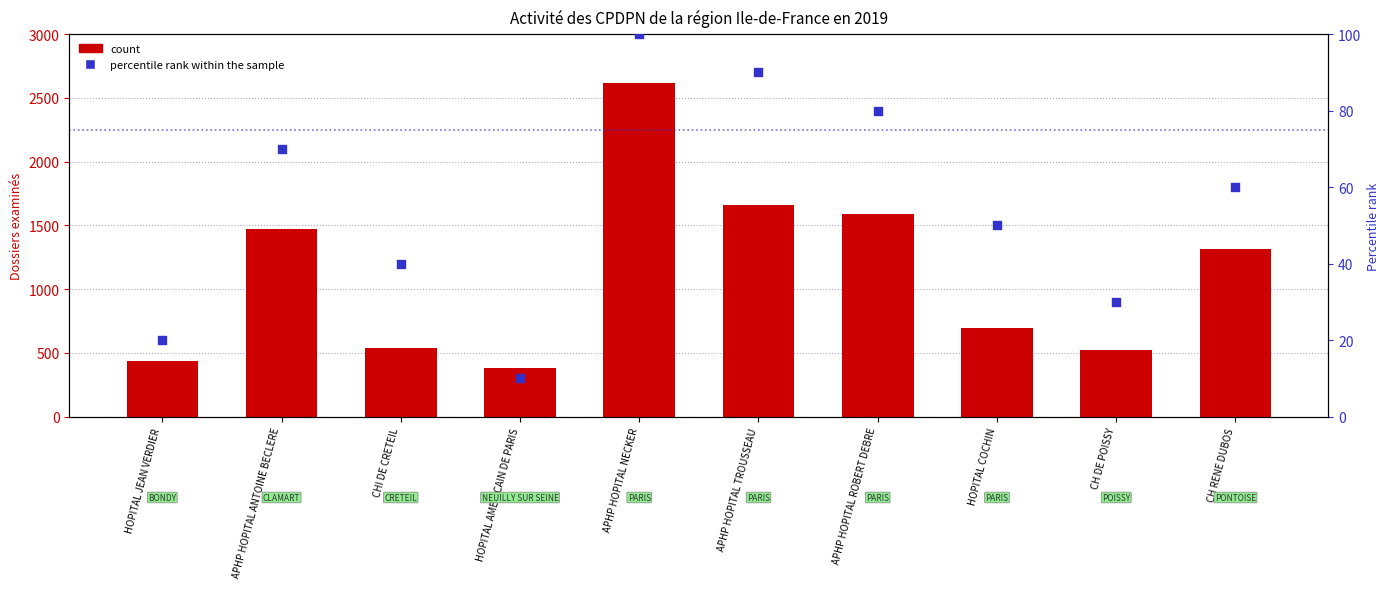

At how many categories does at least one series exceed 2152?

1